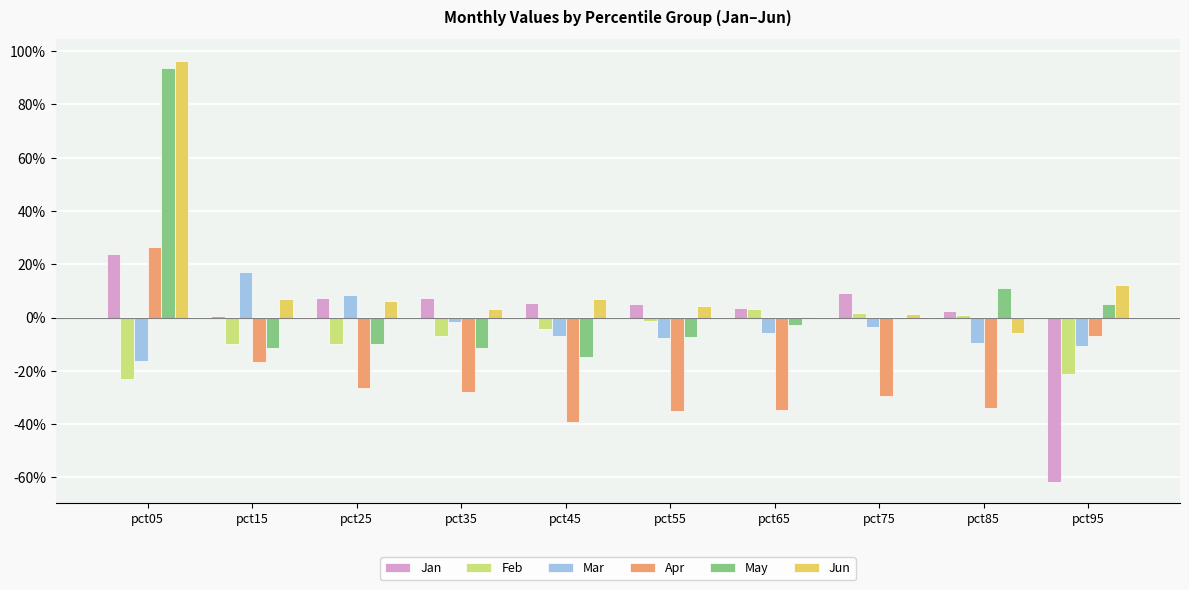

Rank the series by their maximum value, from highest to lowest.

Jun, May, Apr, Jan, Mar, Feb